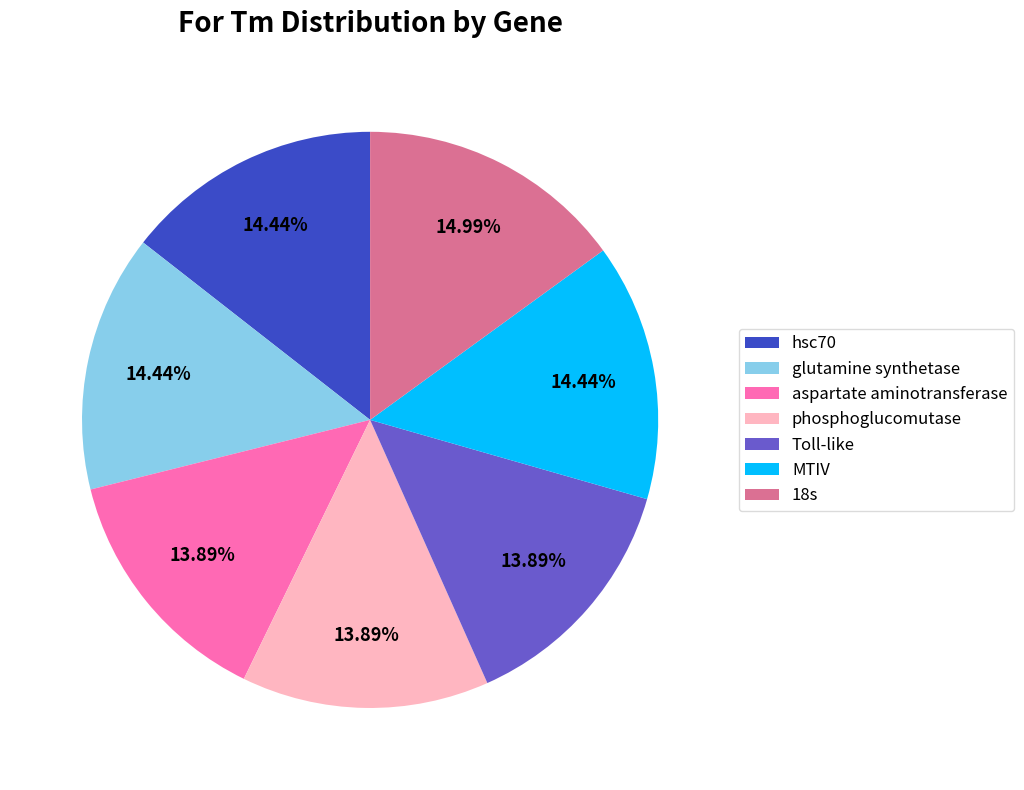

To the nearest percent, what is the difference between the largest and smallest slice percentages?

1%